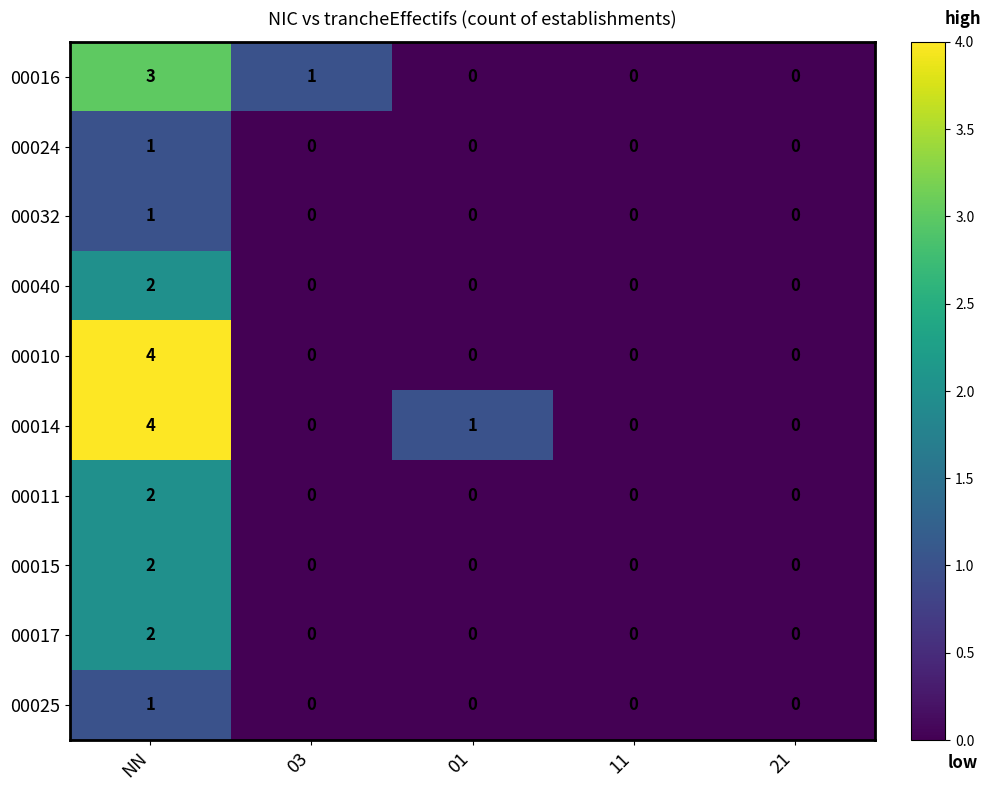

At which category is the sum across all series the highest?

NN